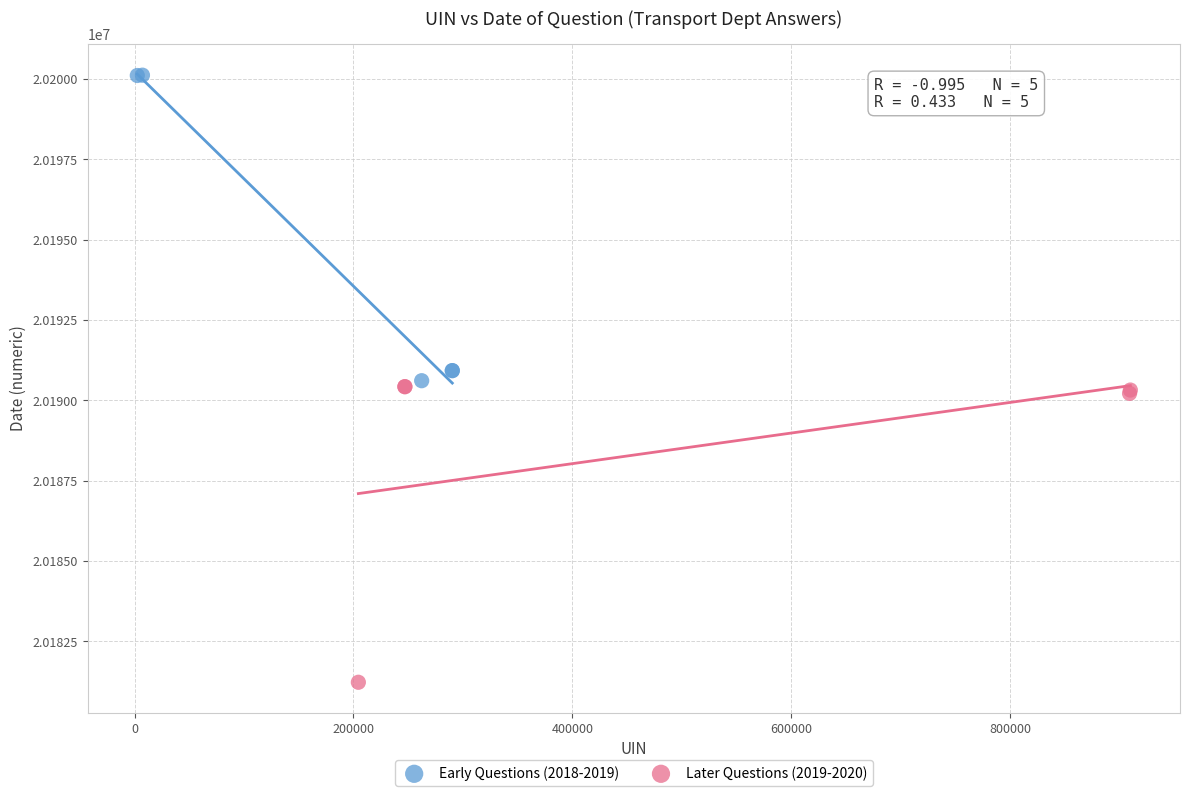

Which series reaches the maximum Y coordinate?

Early Questions (2018-2019)